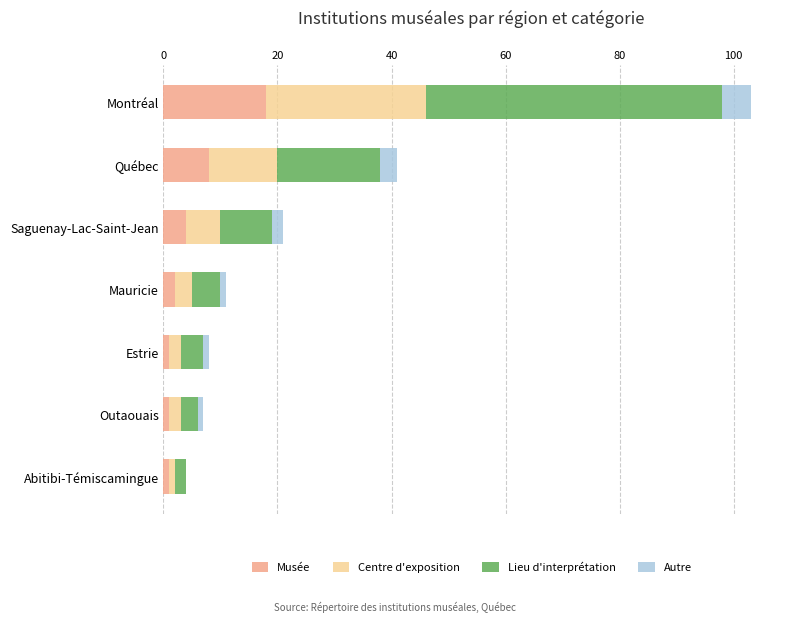

At which label does Musée reach its peak?

Montréal